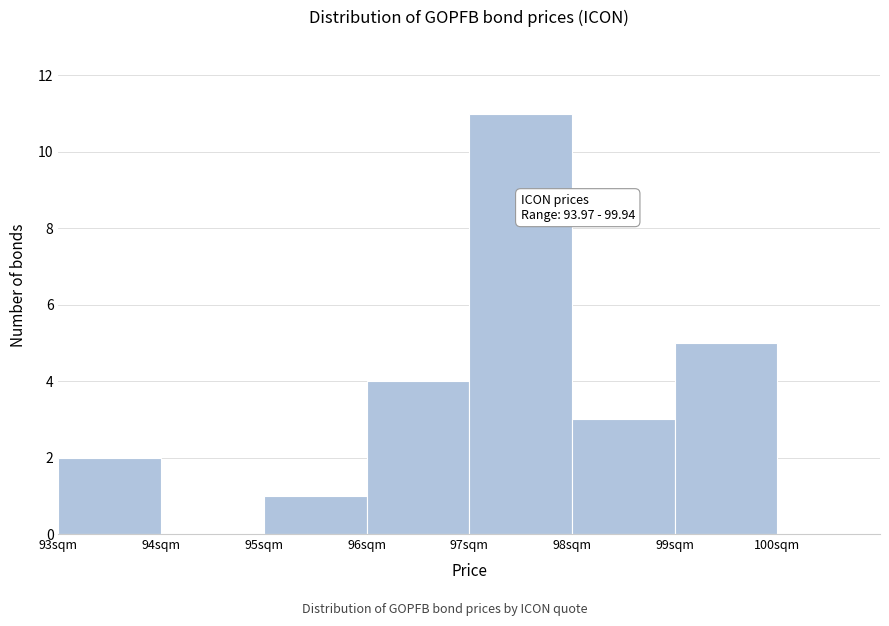

Which range on the x-axis has the tallest bar?

97 to 98